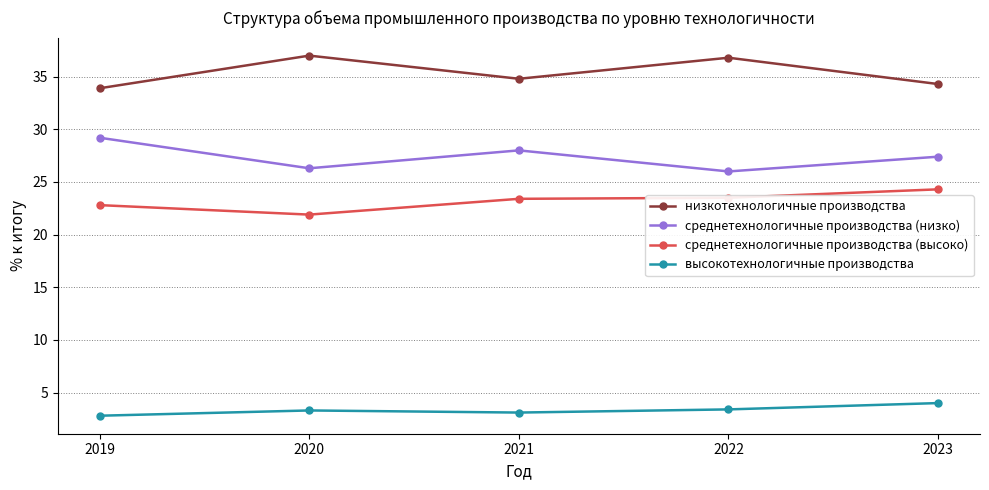

At 2022, list the series in order from largest to smallest.

низкотехнологичные производства, среднетехнологичные производства (низко), среднетехнологичные производства (высоко), высокотехнологичные производства